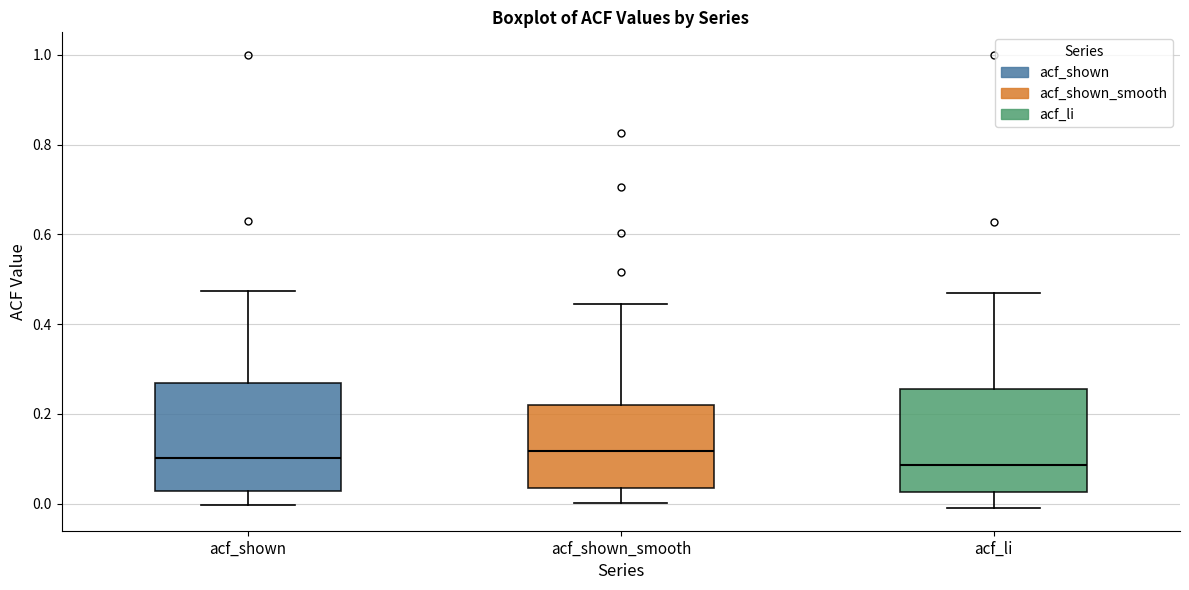

Where does the median line of the box for acf_shown sit on the y-axis? The values are not printed on the chart, so give them approximately, as read against the axis.

0.10